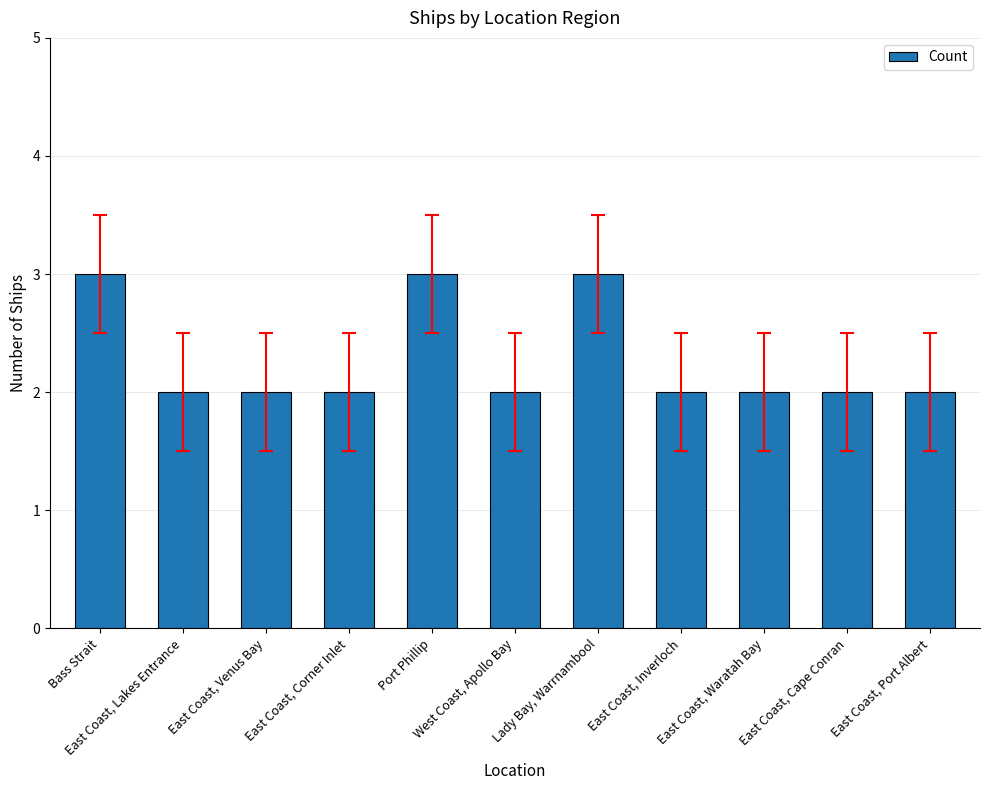

What is the average value?

2